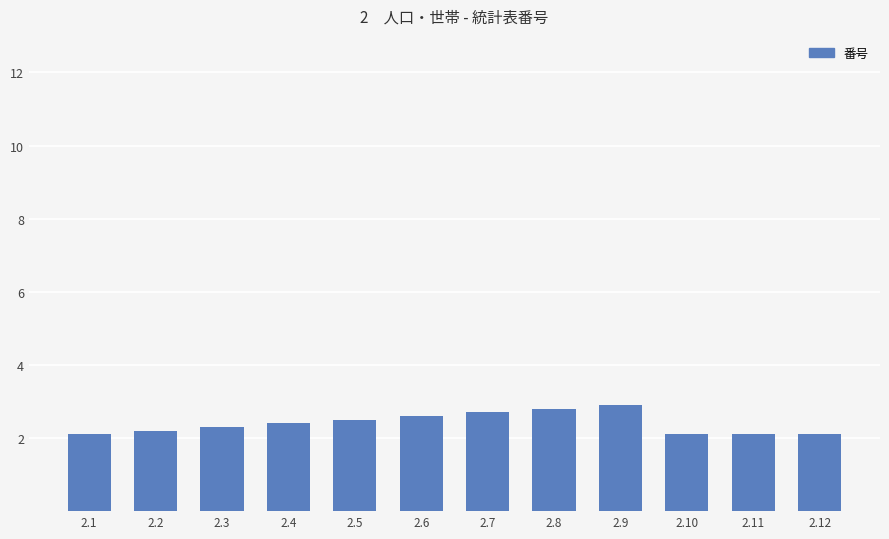

Approximately how many times larger is the value at 2.4 compared to 2.5?

1.0